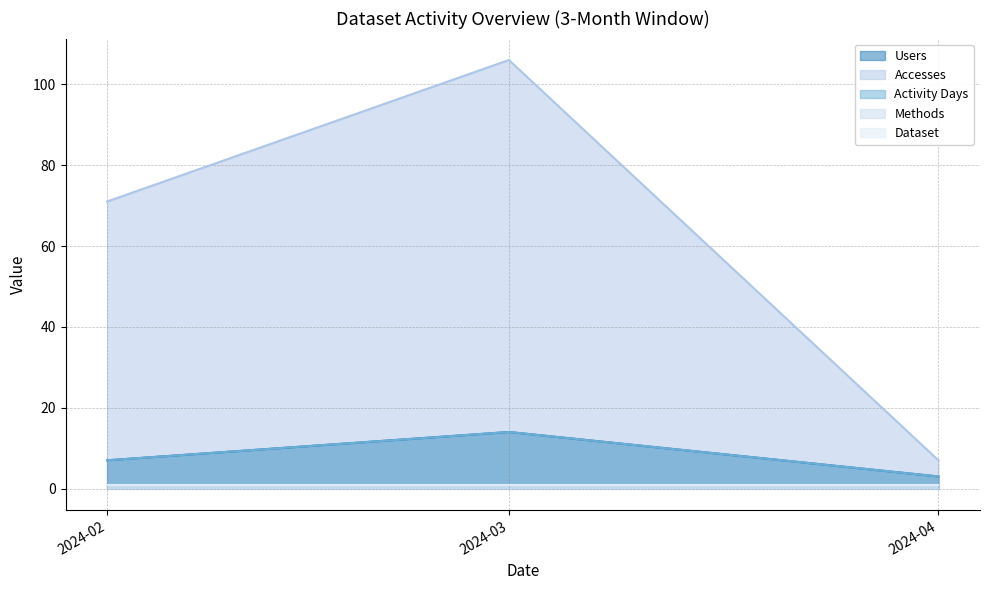

Which series has the largest range (max minus min)?

Accesses